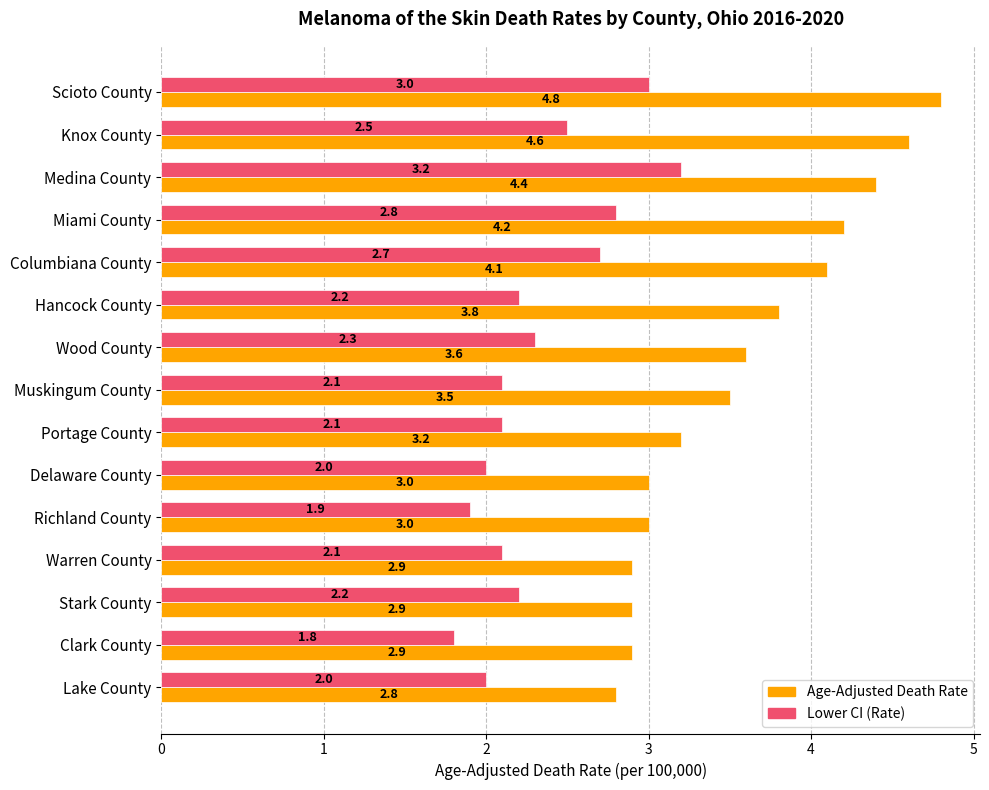

List the series in order of their peak value, highest first.

Age-Adjusted Death Rate, Lower CI (Rate)